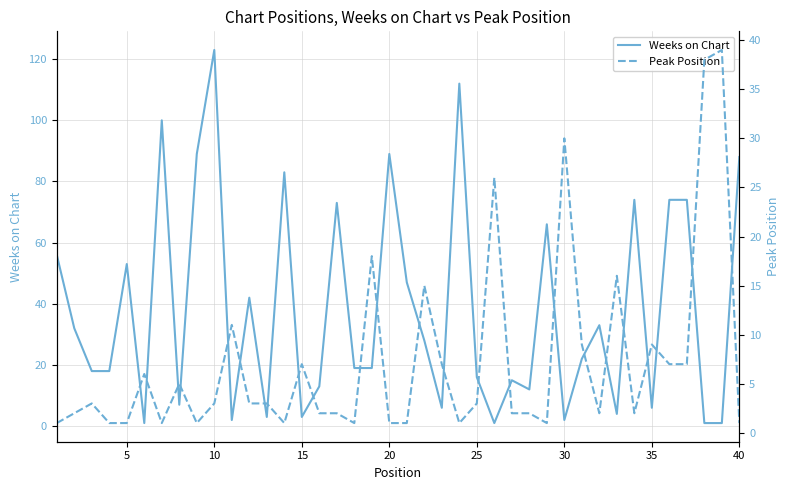

Between 15 and 26, which series saw the biggest shift?

Weeks on Chart